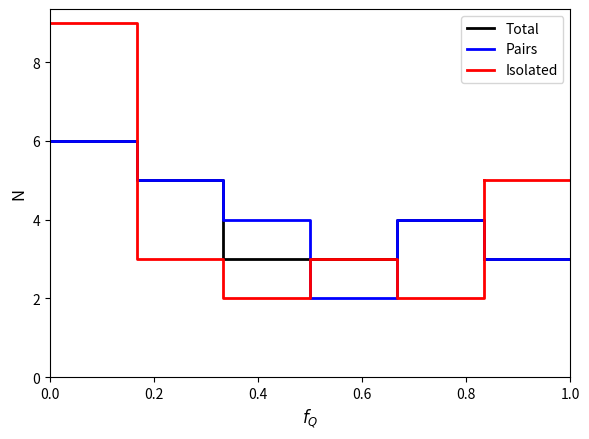

True or false: Isolated and Pairs intersect in this chart.

True